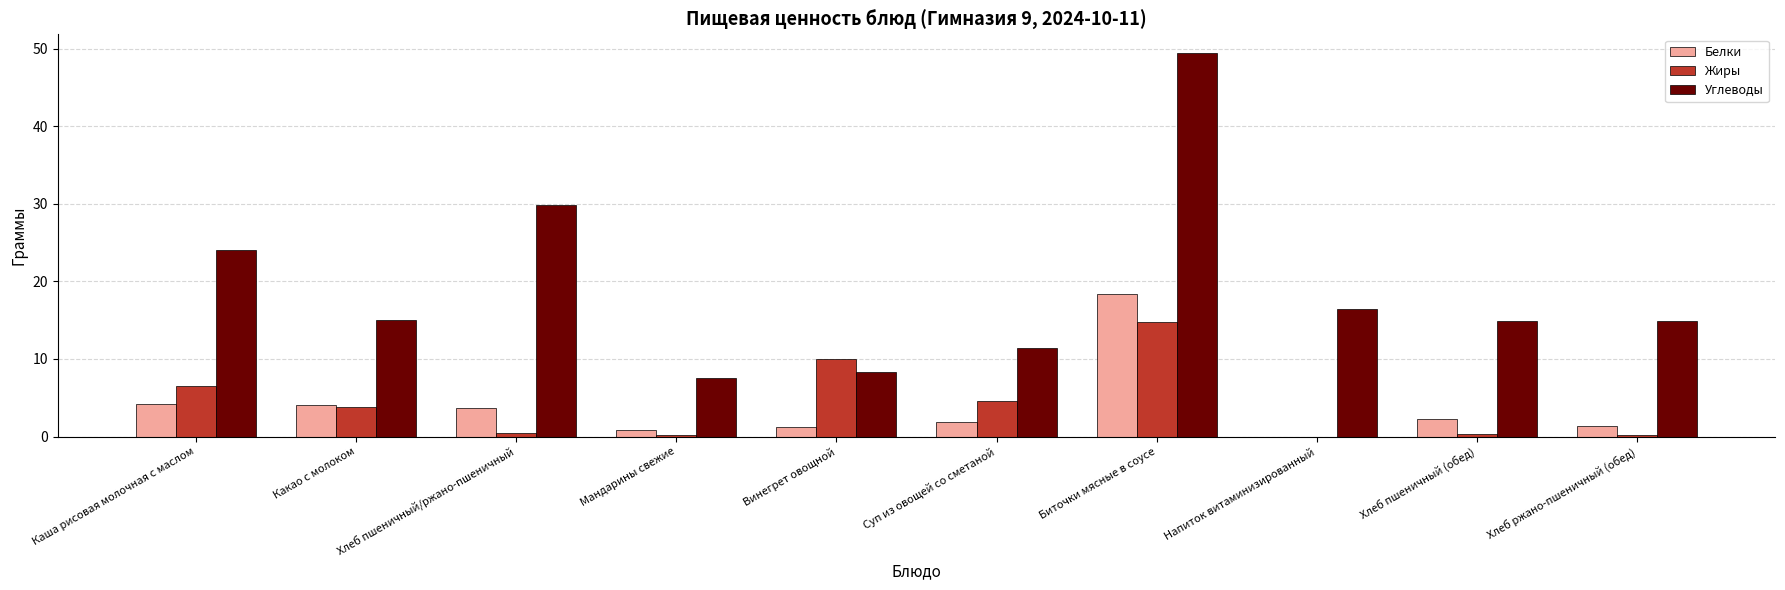

What is the spread (max minus min) of values at Напиток витаминизированный?

16.5